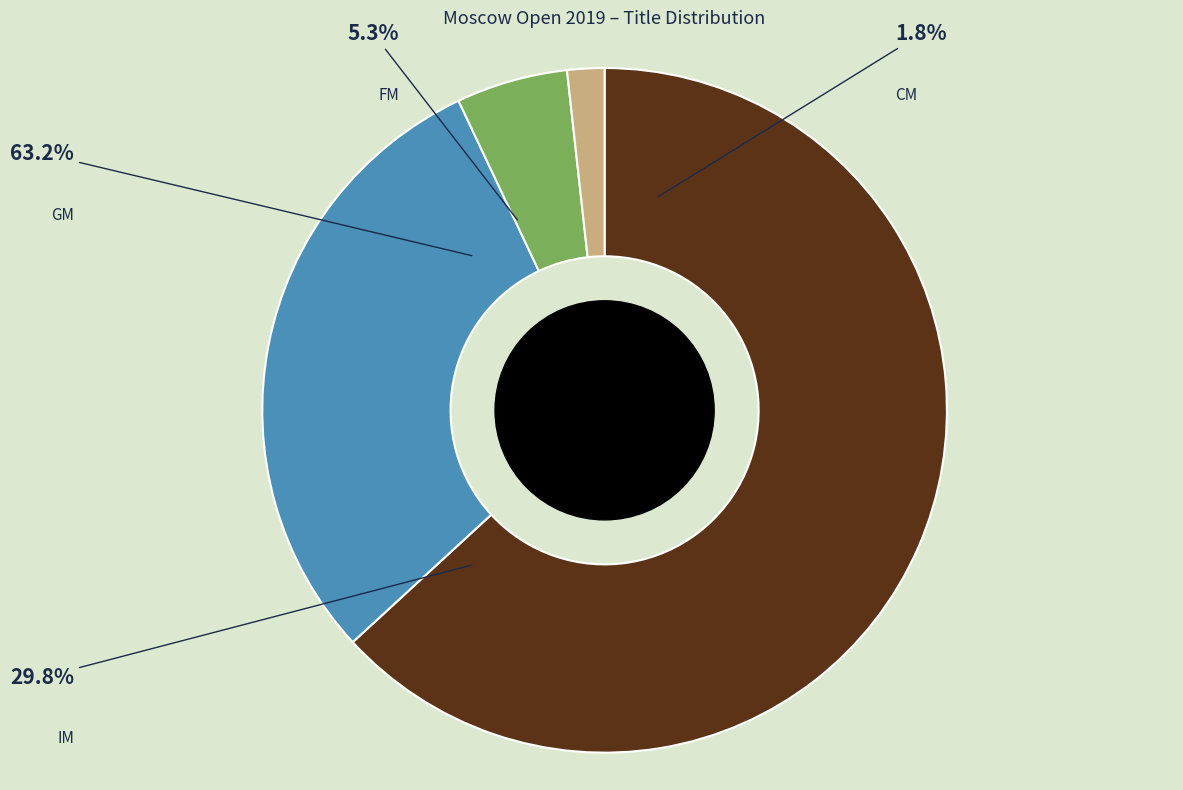

Rank the categories by value from highest to lowest.

GM, IM, FM, CM